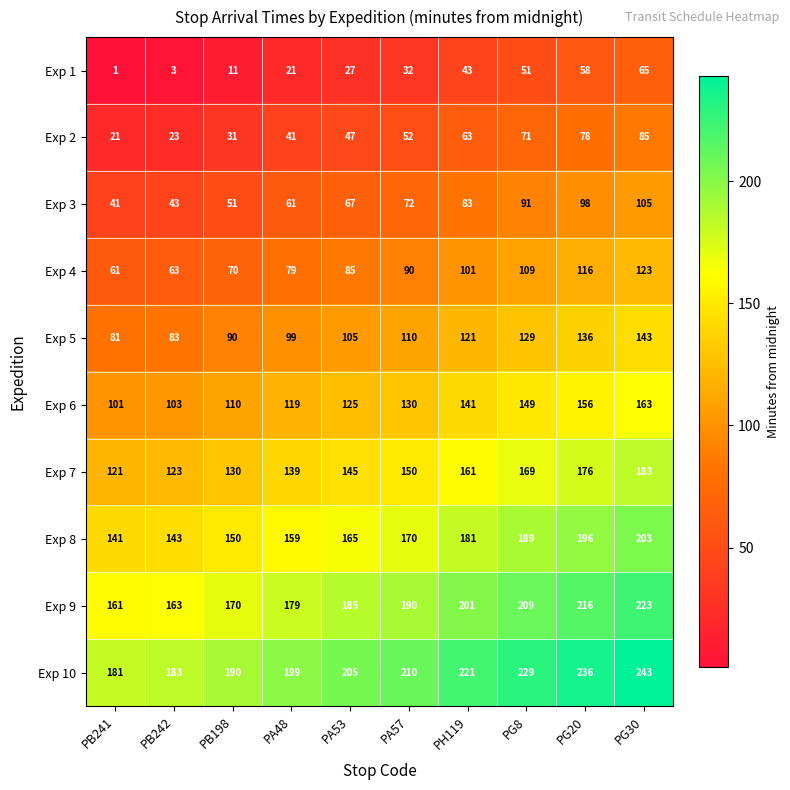

What is the maximum value shown in the chart?

243